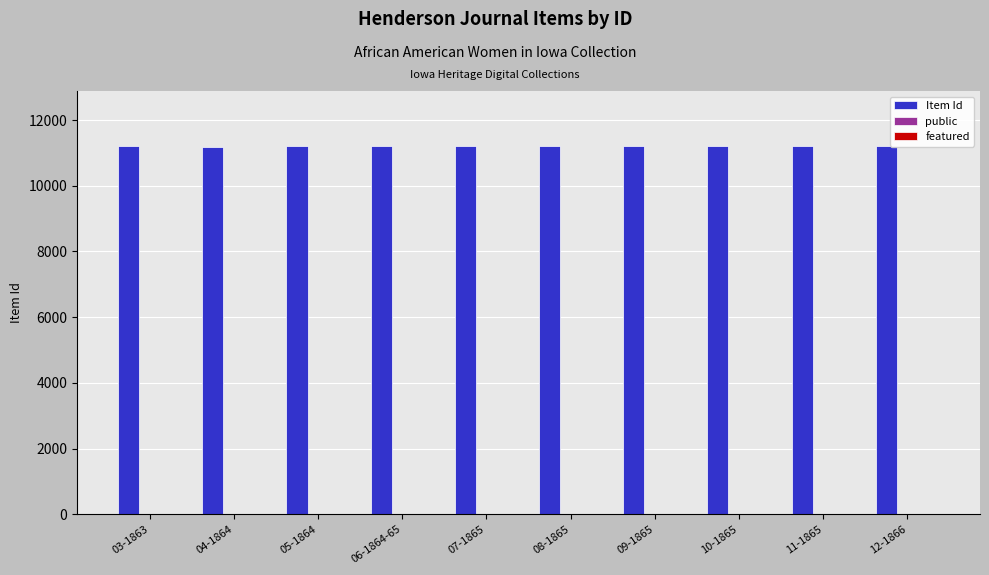

Which series has the largest total across all categories?

Item Id